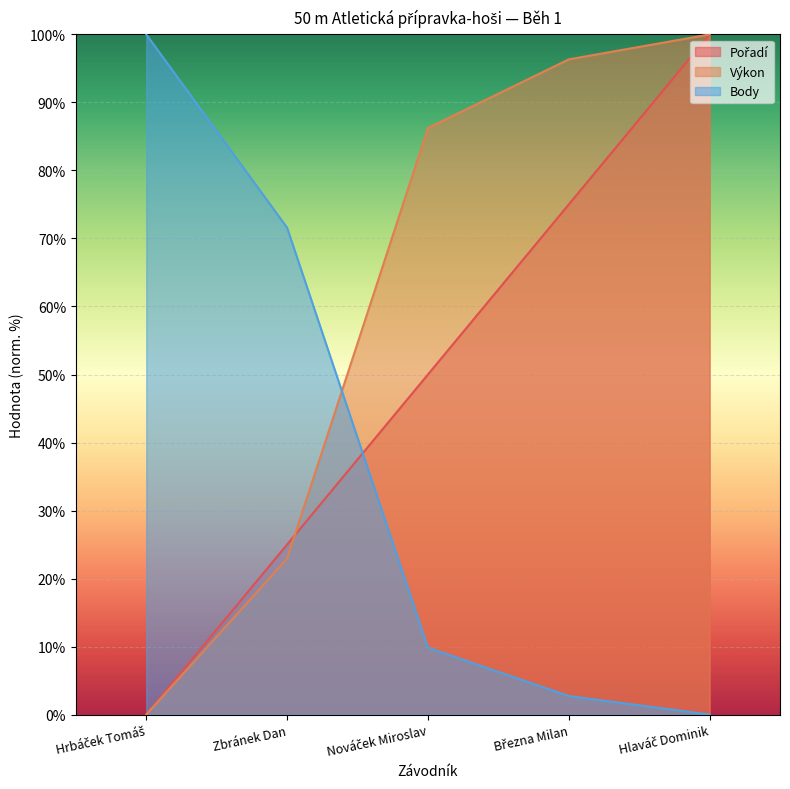

At which label does Pořadí reach its minimum?

Hrbáček Tomáš